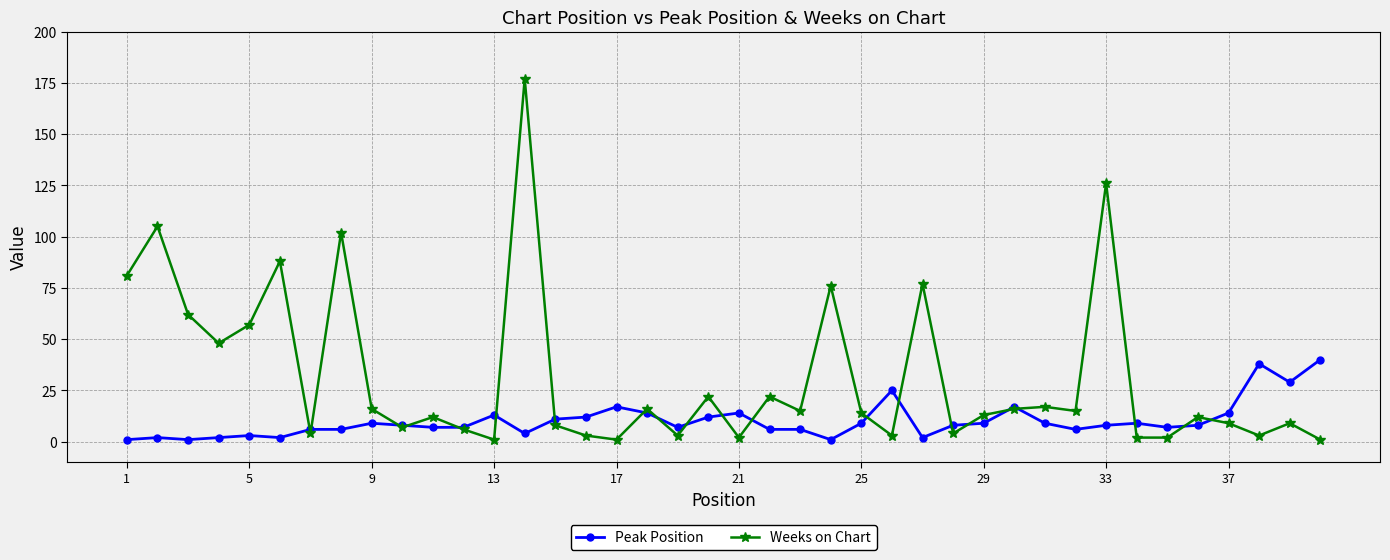

After their last crossing, which series has the higher values: Weeks on Chart or Peak Position?

Peak Position